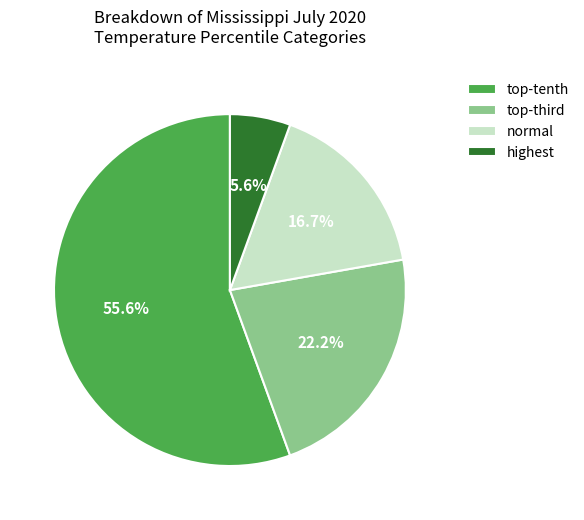

To the nearest percent, what is the difference between the largest and smallest slice percentages?

50%